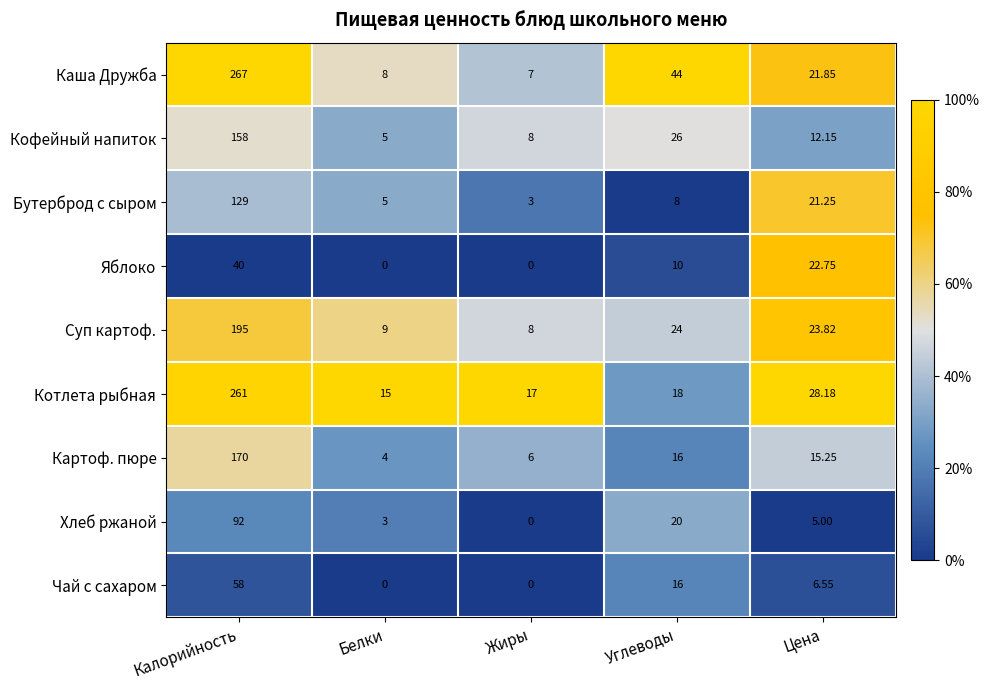

What is the difference between the highest and lowest values at Жиры?

17.0